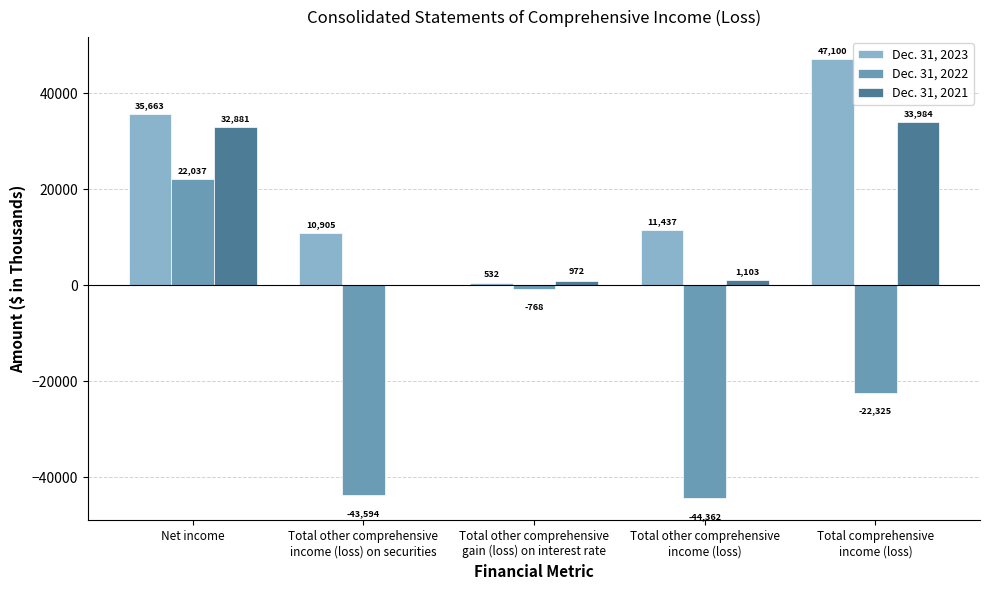

How many values in Dec. 31, 2022 are above zero?

1